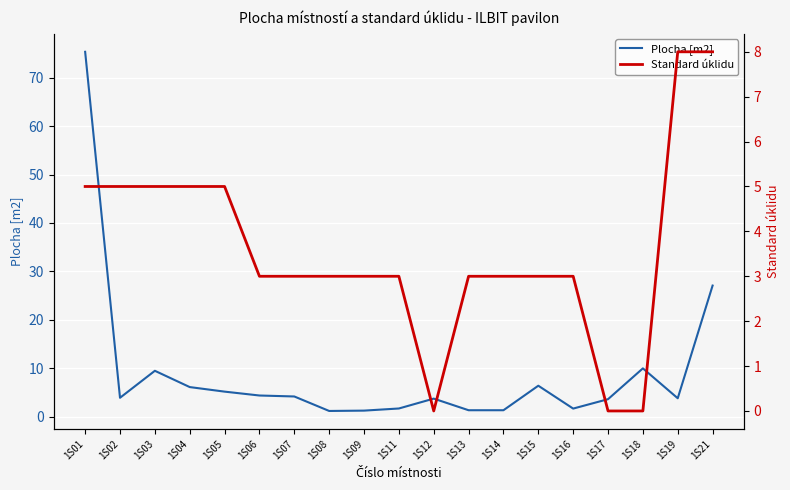

Is this an area chart (filled region under the line)?

No